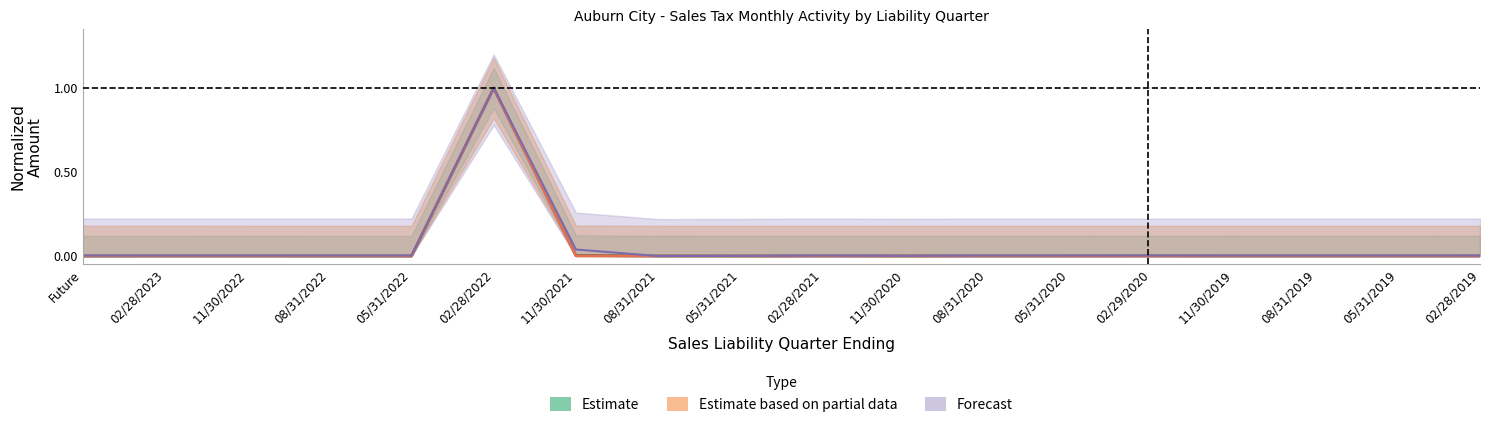

True or false: Total has a value of 0.0 at 05/31/2019.

True